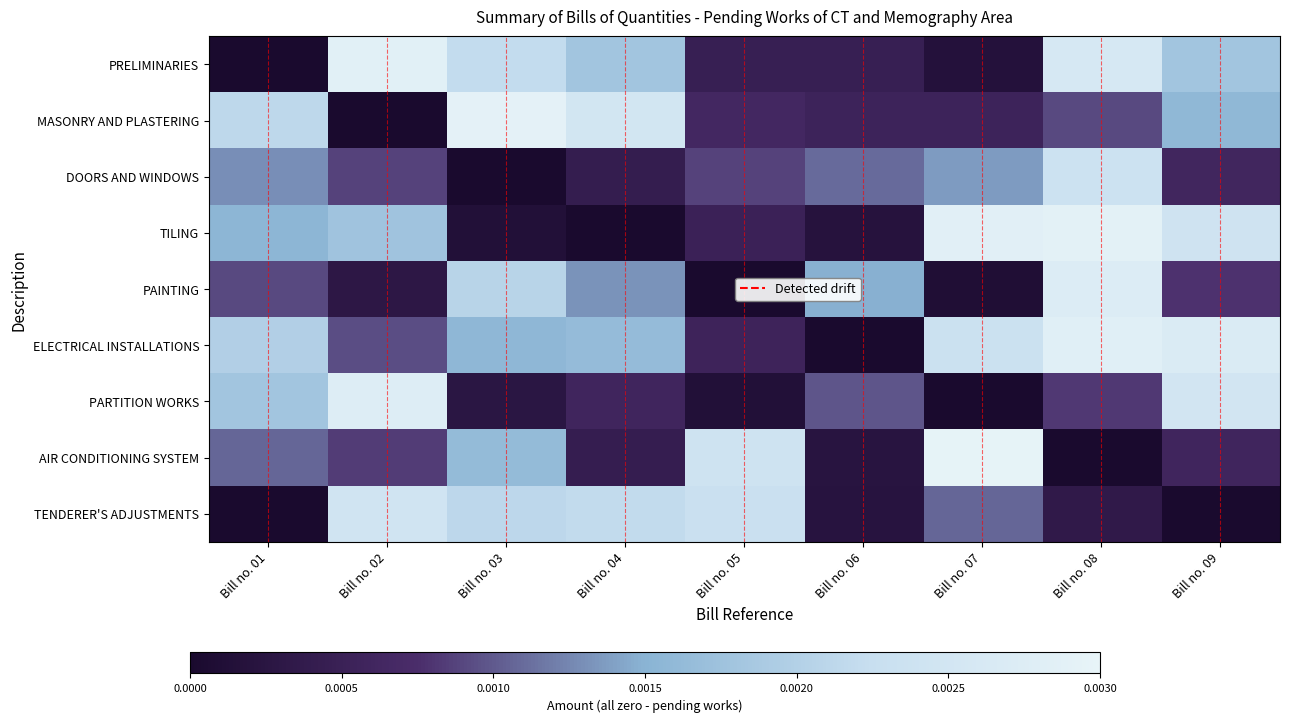

Reading left to right, list all the values displayed in this chart.

PRELIMINARIES: Bill no. 01=0.0	Bill no. 02=0.0	Bill no. 03=0.0	Bill no. 04=0.0	Bill no. 05=0.0	Bill no. 06=0.0	Bill no. 07=0.0	Bill no. 08=0.0	Bill no. 09=0.0
MASONRY AND PLASTERING: Bill no. 01=0.0	Bill no. 02=0.0	Bill no. 03=0.0	Bill no. 04=0.0	Bill no. 05=0.0	Bill no. 06=0.0	Bill no. 07=0.0	Bill no. 08=0.0	Bill no. 09=0.0
DOORS AND WINDOWS: Bill no. 01=0.0	Bill no. 02=0.0	Bill no. 03=0.0	Bill no. 04=0.0	Bill no. 05=0.0	Bill no. 06=0.0	Bill no. 07=0.0	Bill no. 08=0.0	Bill no. 09=0.0
TILING: Bill no. 01=0.0	Bill no. 02=0.0	Bill no. 03=0.0	Bill no. 04=0.0	Bill no. 05=0.0	Bill no. 06=0.0	Bill no. 07=0.0	Bill no. 08=0.0	Bill no. 09=0.0
PAINTING: Bill no. 01=0.0	Bill no. 02=0.0	Bill no. 03=0.0	Bill no. 04=0.0	Bill no. 05=0.0	Bill no. 06=0.0	Bill no. 07=0.0	Bill no. 08=0.0	Bill no. 09=0.0
ELECTRICAL INSTALLATIONS: Bill no. 01=0.0	Bill no. 02=0.0	Bill no. 03=0.0	Bill no. 04=0.0	Bill no. 05=0.0	Bill no. 06=0.0	Bill no. 07=0.0	Bill no. 08=0.0	Bill no. 09=0.0
PARTITION WORKS: Bill no. 01=0.0	Bill no. 02=0.0	Bill no. 03=0.0	Bill no. 04=0.0	Bill no. 05=0.0	Bill no. 06=0.0	Bill no. 07=0.0	Bill no. 08=0.0	Bill no. 09=0.0
AIR CONDITIONING SYSTEM: Bill no. 01=0.0	Bill no. 02=0.0	Bill no. 03=0.0	Bill no. 04=0.0	Bill no. 05=0.0	Bill no. 06=0.0	Bill no. 07=0.0	Bill no. 08=0.0	Bill no. 09=0.0
TENDERER'S ADJUSTMENTS: Bill no. 01=0.0	Bill no. 02=0.0	Bill no. 03=0.0	Bill no. 04=0.0	Bill no. 05=0.0	Bill no. 06=0.0	Bill no. 07=0.0	Bill no. 08=0.0	Bill no. 09=0.0